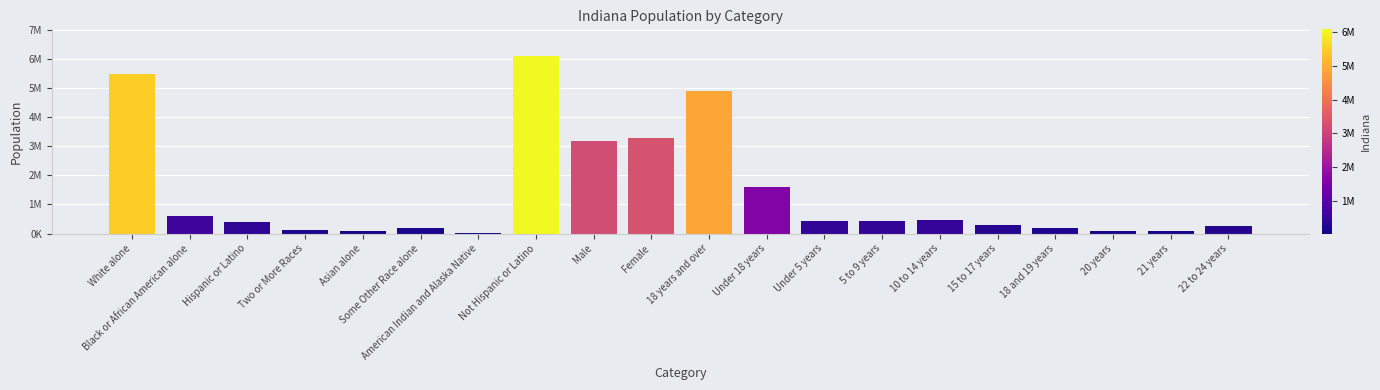

What position from the left is Under 18 years?

12